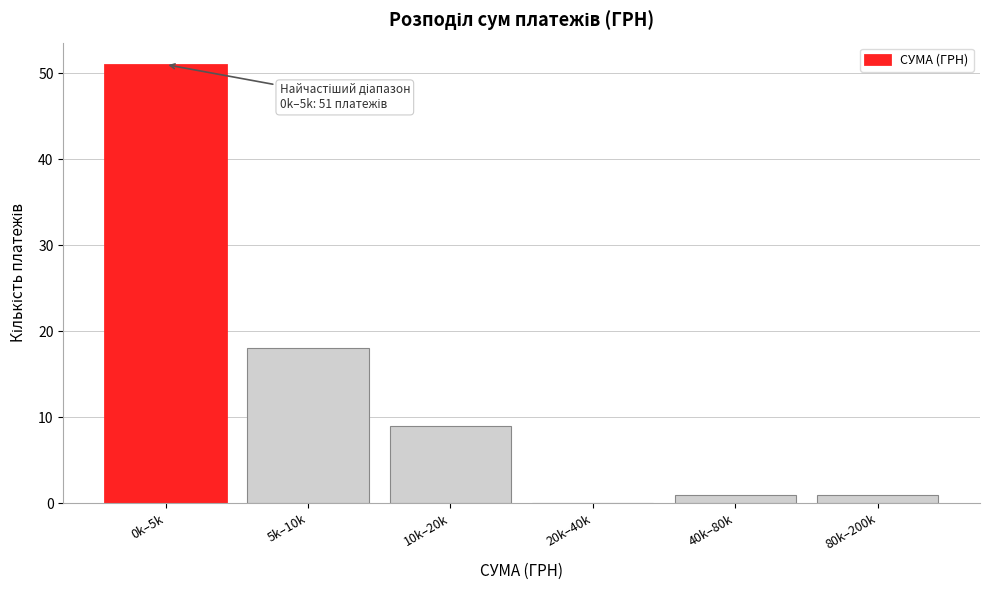

Reading right to left, list all the values displayed in this chart.

80k–200k=1	40k–80k=1	20k–40k=0	10k–20k=9	5k–10k=18	0k–5k=51